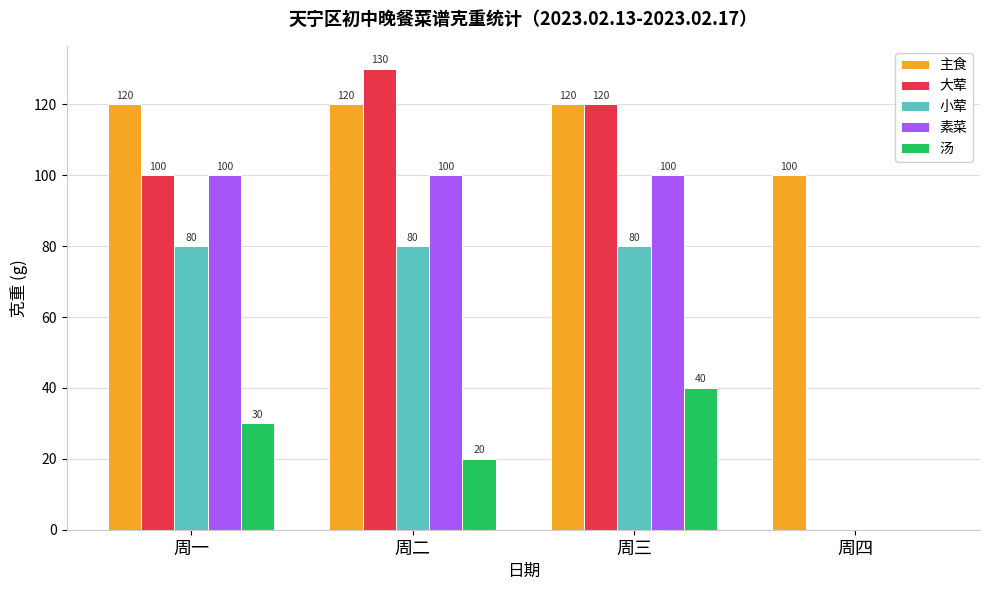

What are all the series names shown in the legend?

主食, 大荤, 小荤, 素菜, 汤